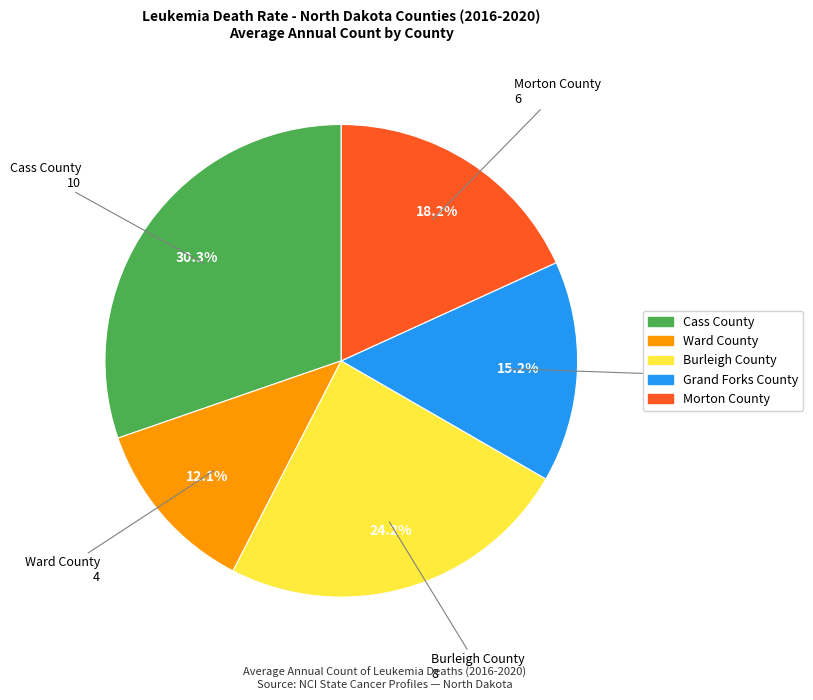

The Burleigh County slice represents 35% of the pie. True or false?

False